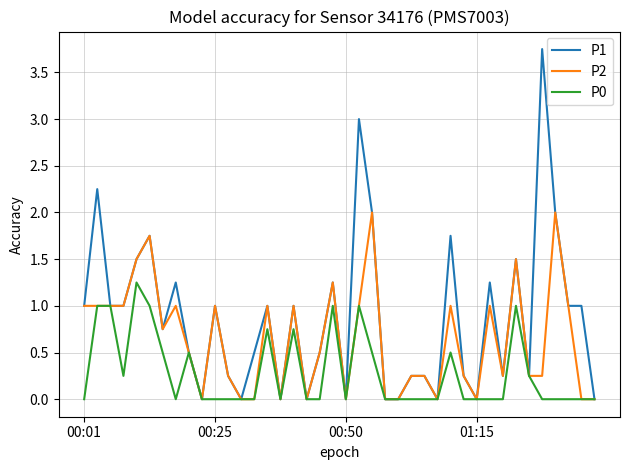

What is the highest value of the P2 series?

2.0